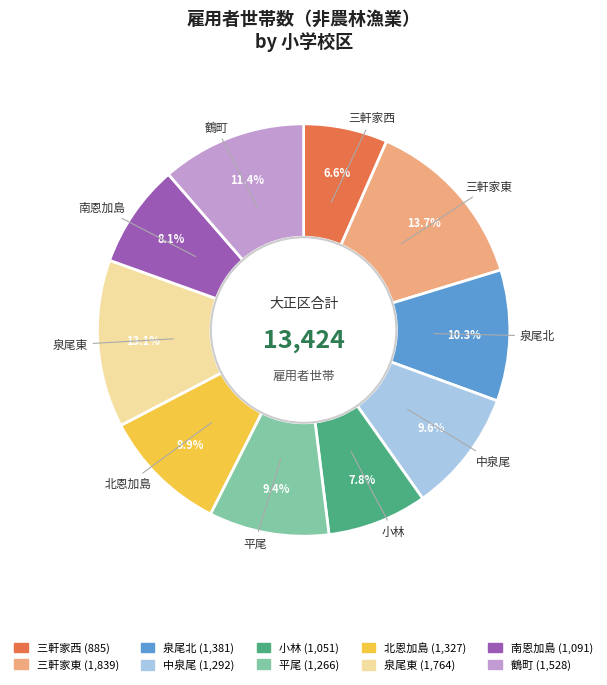

How many slices are in this pie chart?

10